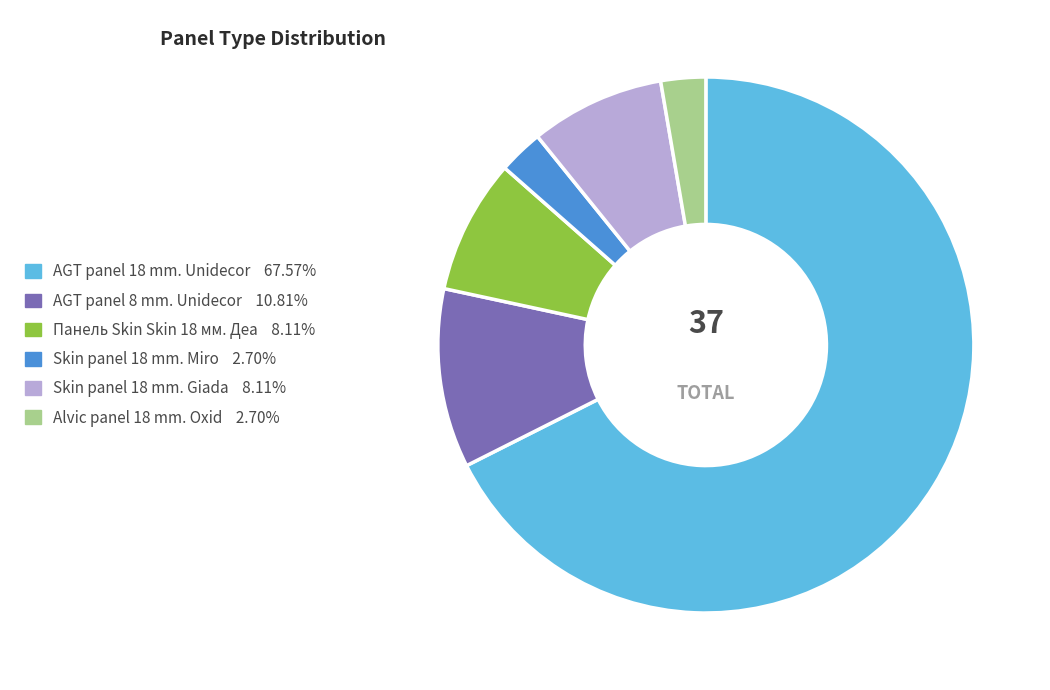

Is the sum of AGT panel 18 mm. Unidecor and Панель Skin Skin 18 мм. Деа greater than half?

Yes